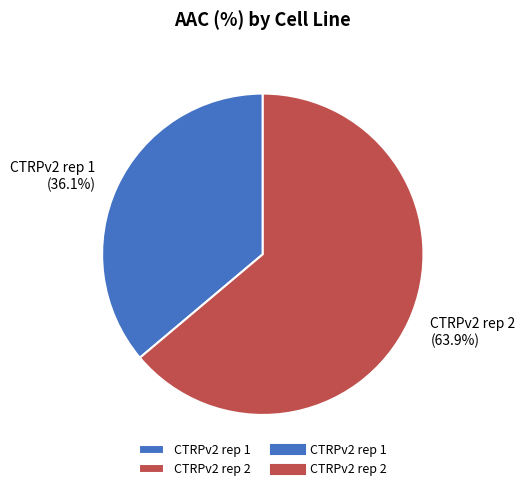

How much of the chart is everything except CTRPv2 rep 2?

36.1%